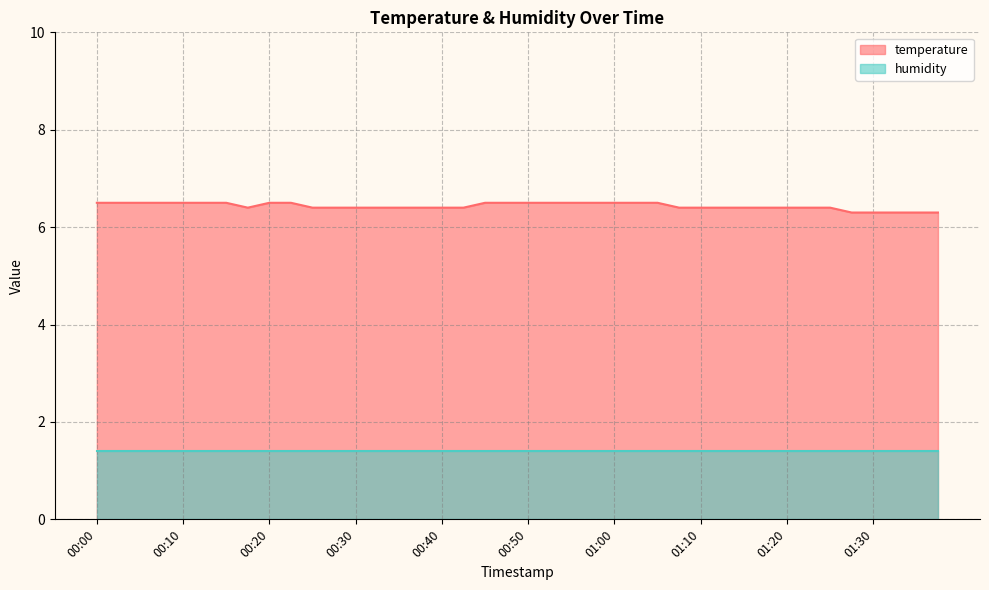

What is the greatest value displayed?

6.5